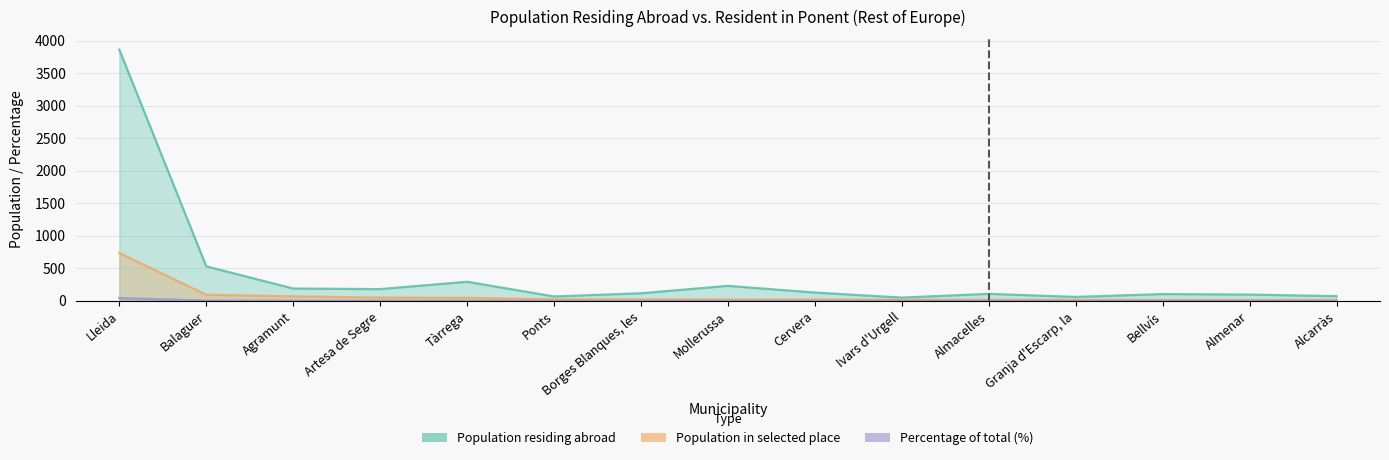

Reading left to right, list all the values displayed in this chart.

Population residing abroad: 3861.0	532.0	191.0	182.0	295.0	69.0	118.0	232.0	129.0	52.0	109.0	62.0	106.0	98.0	74.0
Population in selected place: 736.0	95.0	71.0	52.0	48.0	25.0	24.0	22.0	22.0	18.0	18.0	17.0	15.0	15.0	15.0
Percentage of total (%): 45.2	5.8	4.4	3.2	3.0	1.5	1.5	1.4	1.4	1.1	1.1	1.0	0.9	0.9	0.9